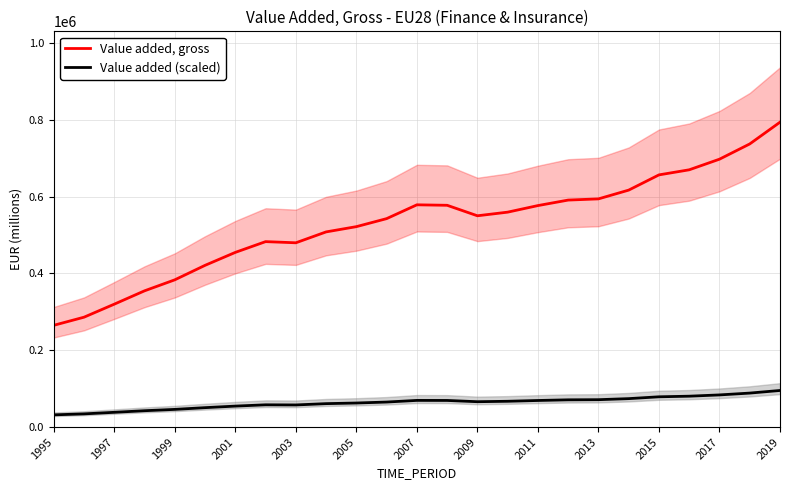

What is the sum of the Value added (scaled) values at 13 and 17?

140173.0